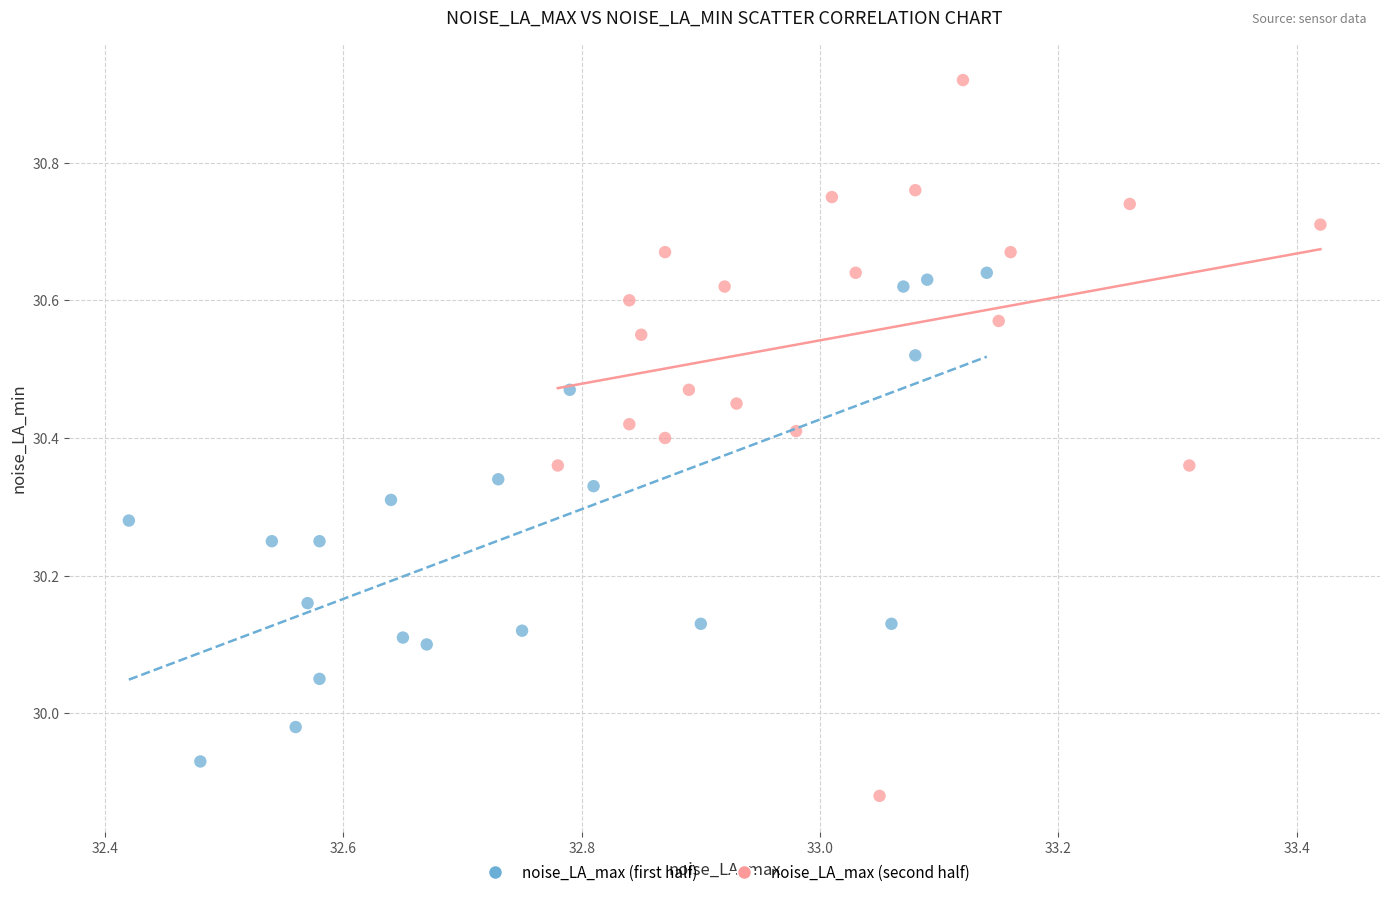

Which series has the widest spread of Y values?

noise_LA_max (second half)